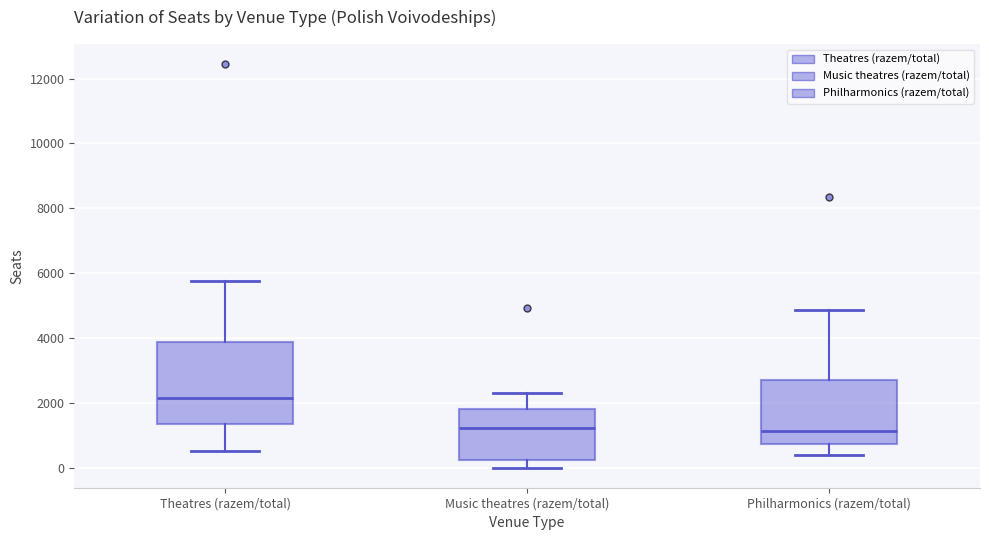

Which box has the highest median line?

Theatres (razem/total)